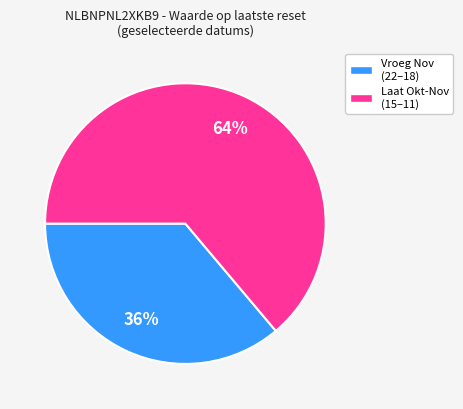

To the nearest percent, what is the average slice percentage?

50%